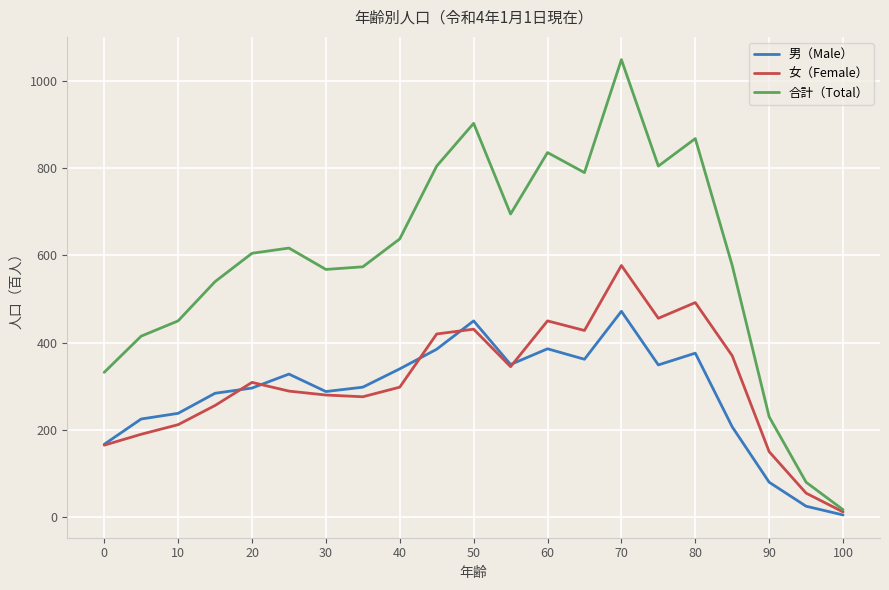

Rank the series by their maximum value, from lowest to highest.

男（Male）, 女（Female）, 合計（Total）